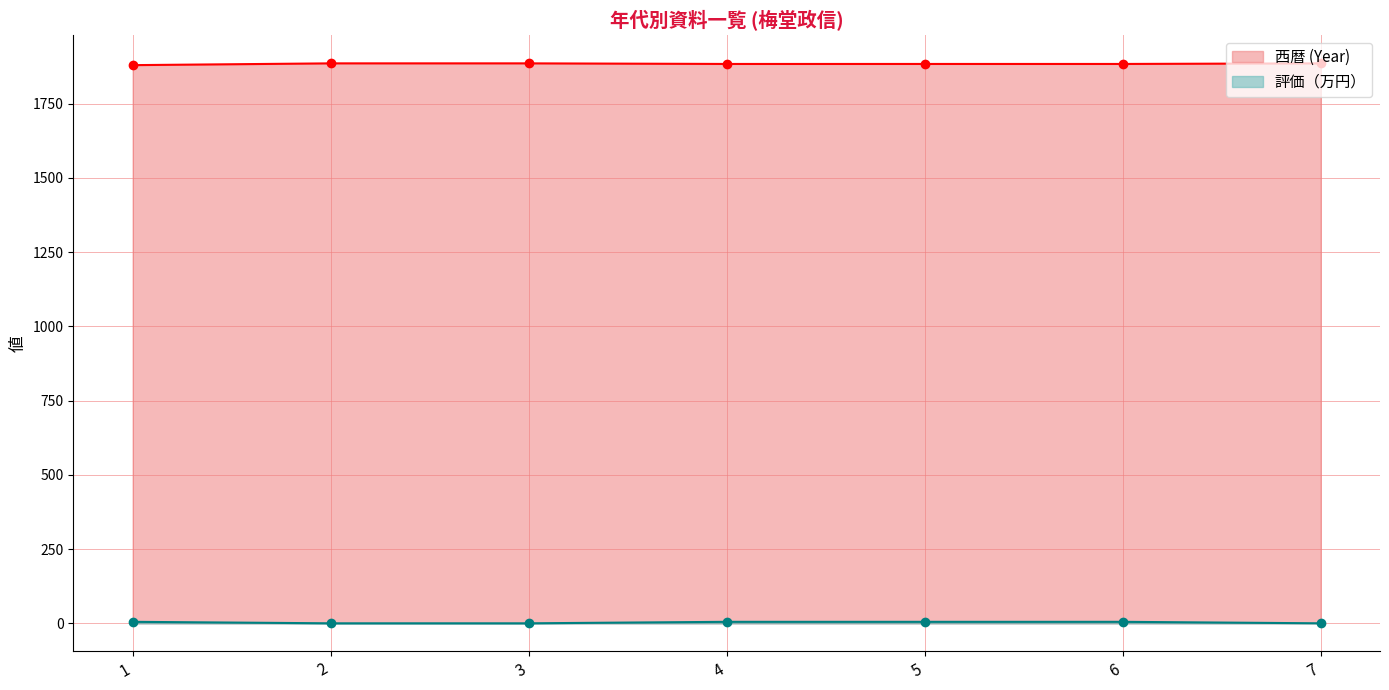

Rank the categories by 評価（万円） value from lowest to highest.

2, 3, 7, 1, 4, 5, 6